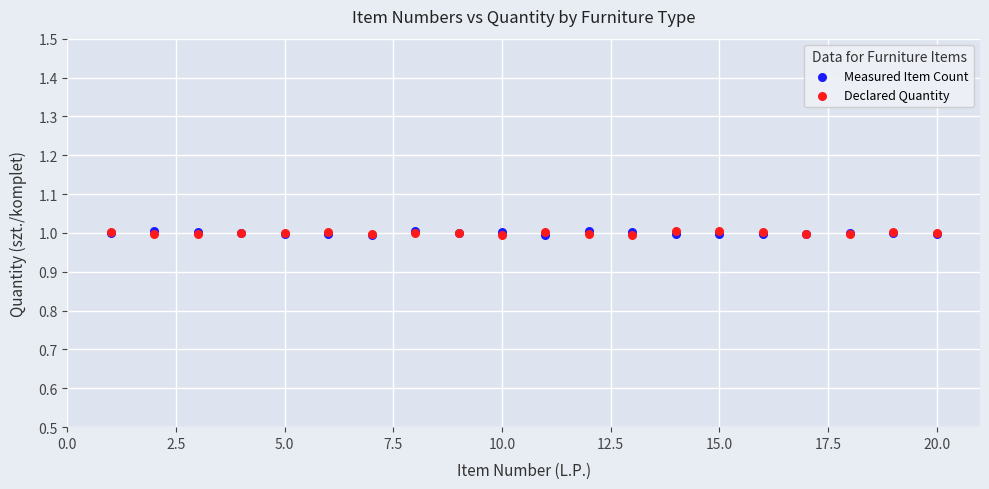

What are all the series names shown in the legend?

Measured Item Count, Declared Quantity